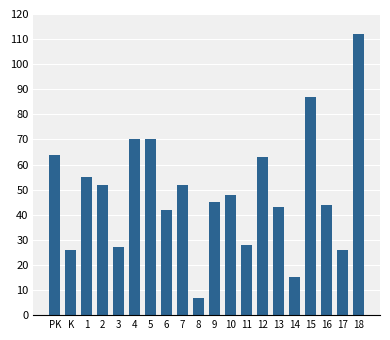

The value at K is 26. True or false?

True